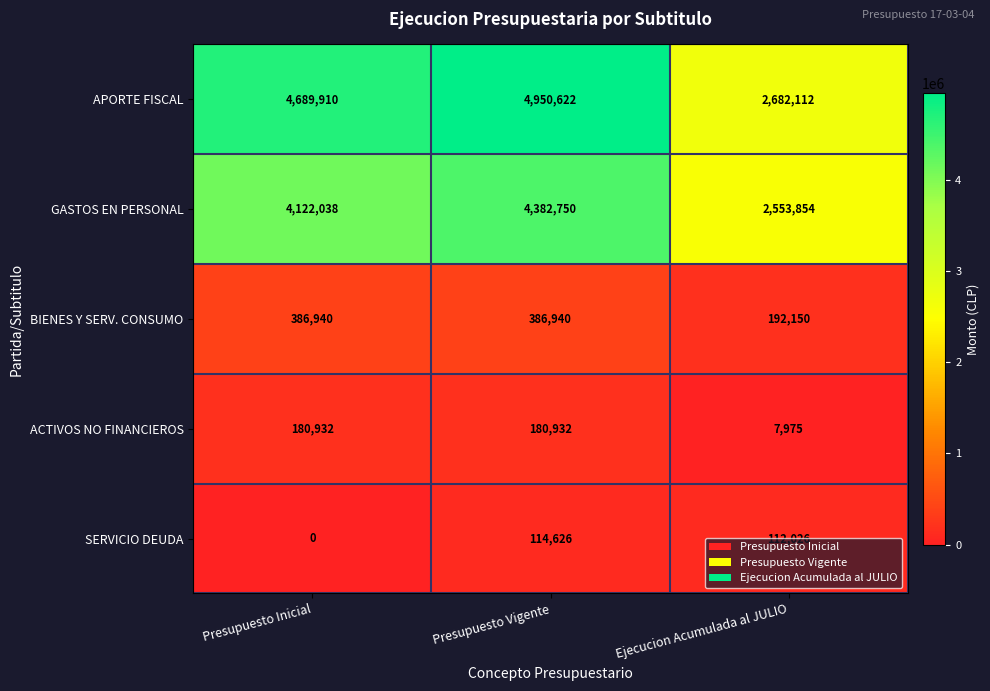

At which category is the sum across all series the highest?

Presupuesto Vigente